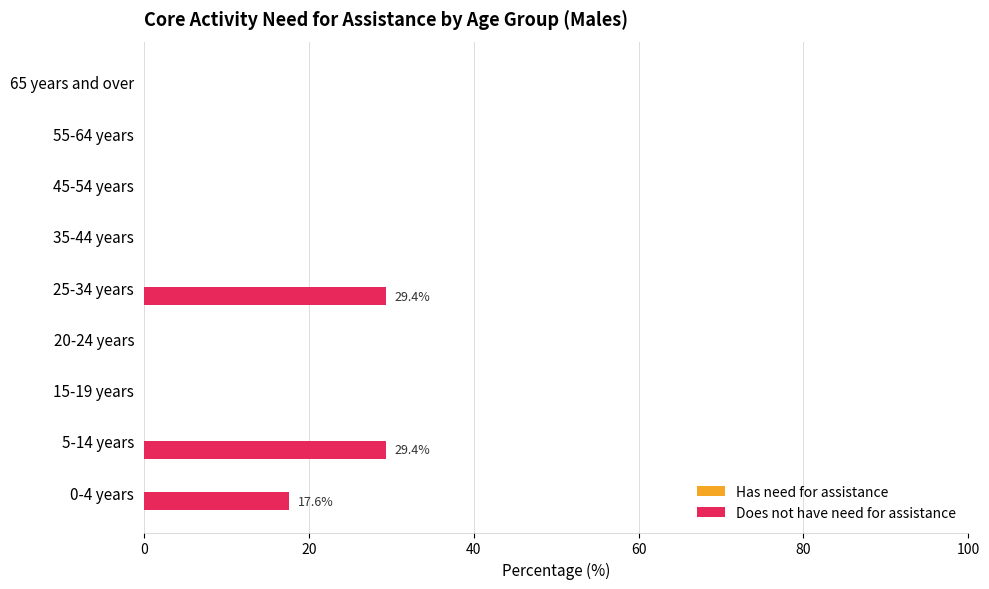

What is the greatest value displayed?

29.4